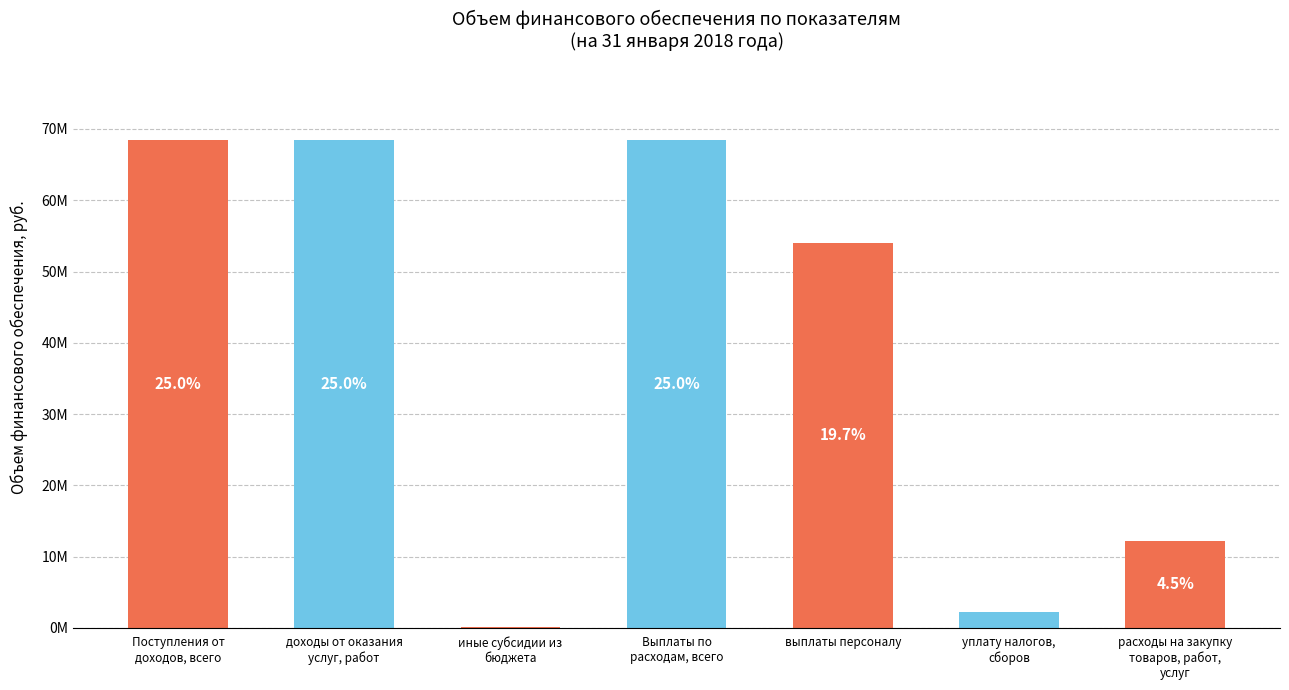

Are the bars horizontal?

No